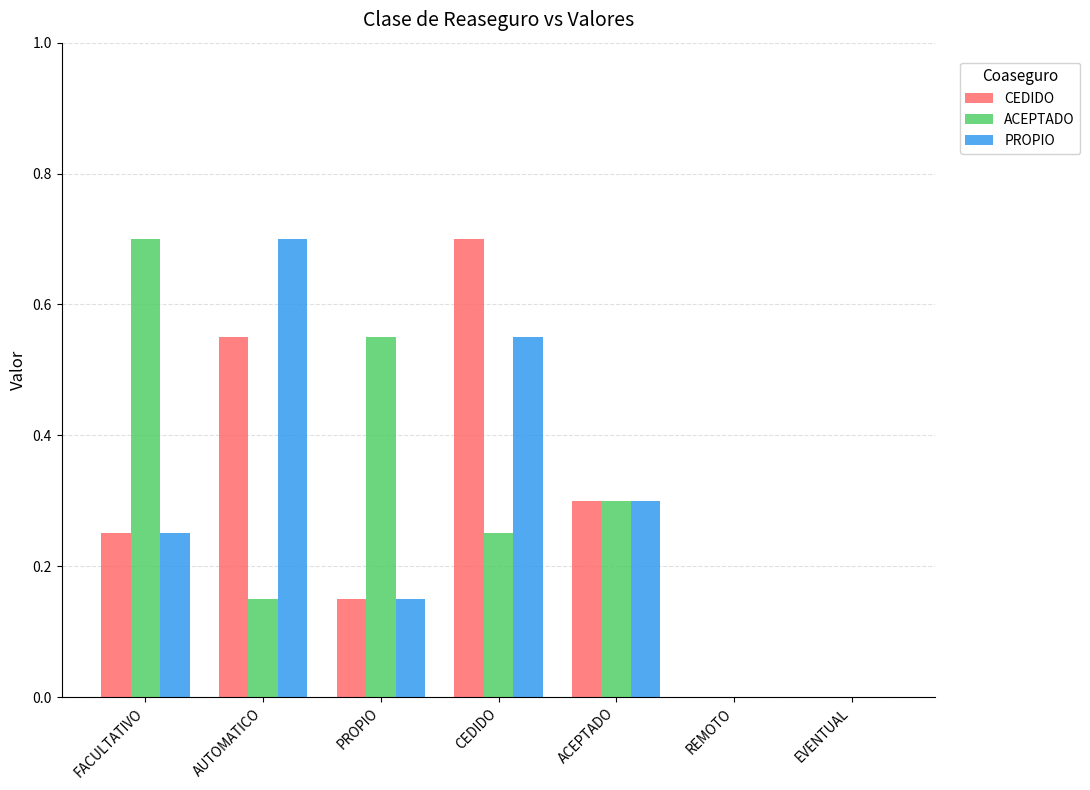

What is the approximate value of CEDIDO at CEDIDO?

0.7